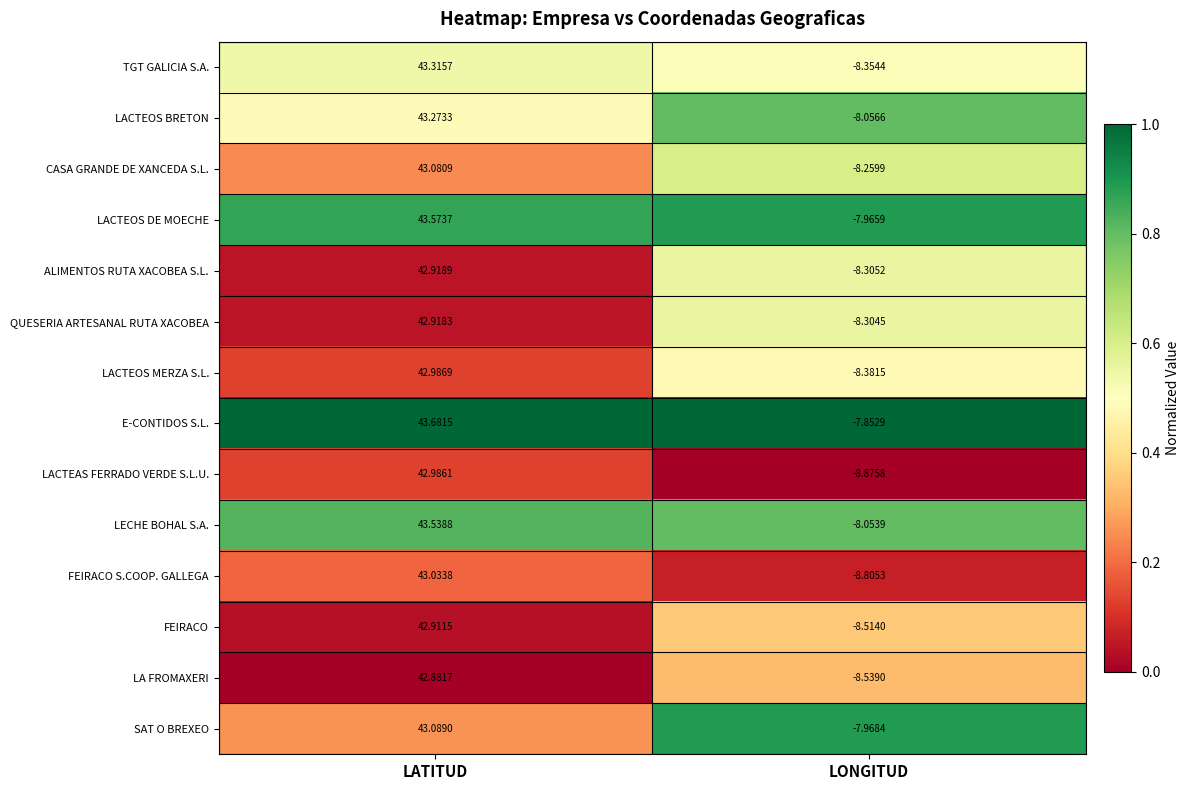

At which category does the chart reach its peak across all series?

LATITUD